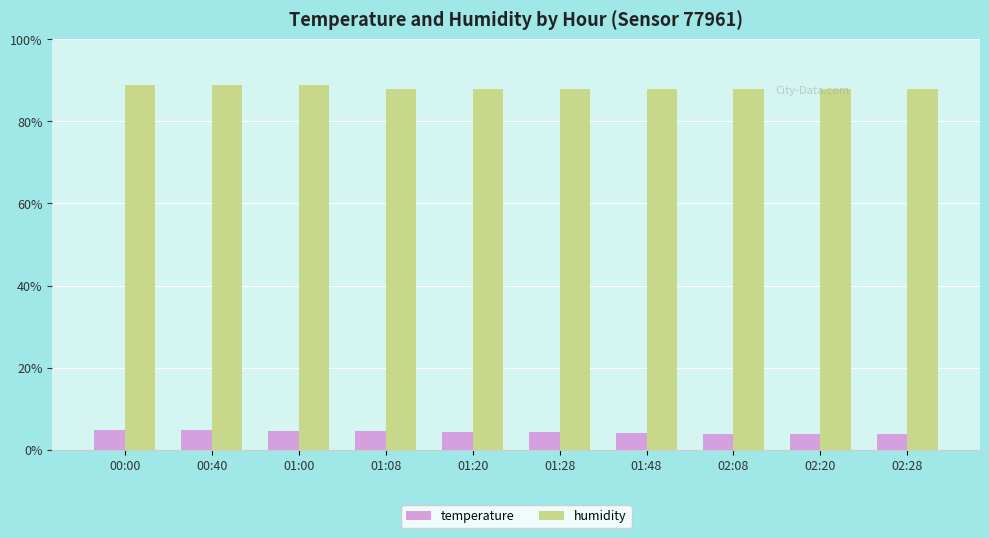

What is the spread (max minus min) of values at 00:40?

84.3